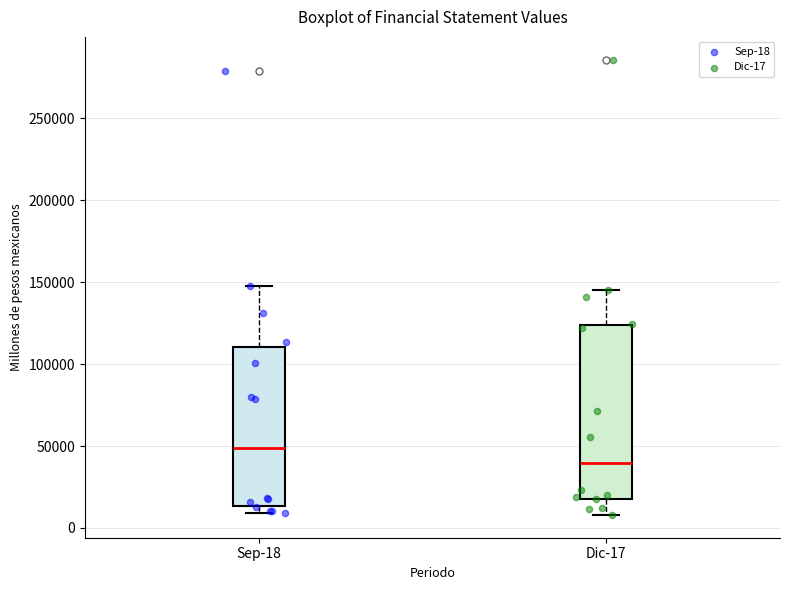

Reading left to right, read every box against the y-axis: the position of its median line, the range the box covers, and the ends of its whiskers. The values are not printed on the chart, so give them approximately, as read against the axis.

Sep-18: median 50000, box 15000 to 110000, whiskers 10000 to 150000
Dic-17: median 40000, box 20000 to 125000, whiskers 10000 to 145000